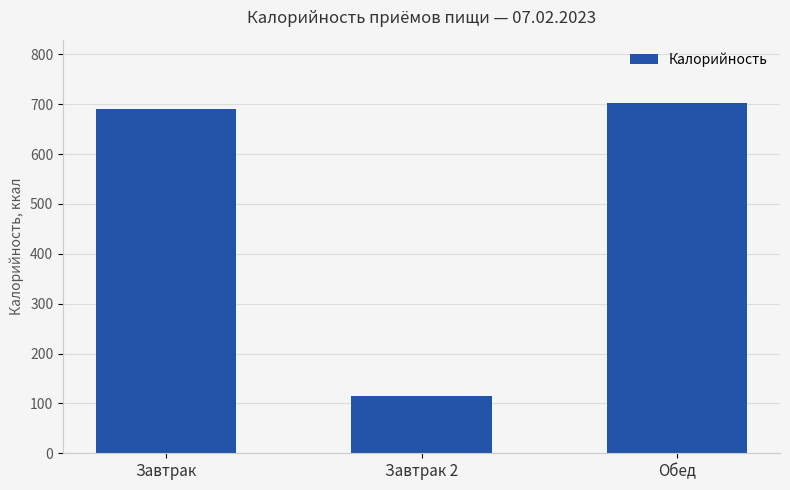

How many series are shown in this chart?

1